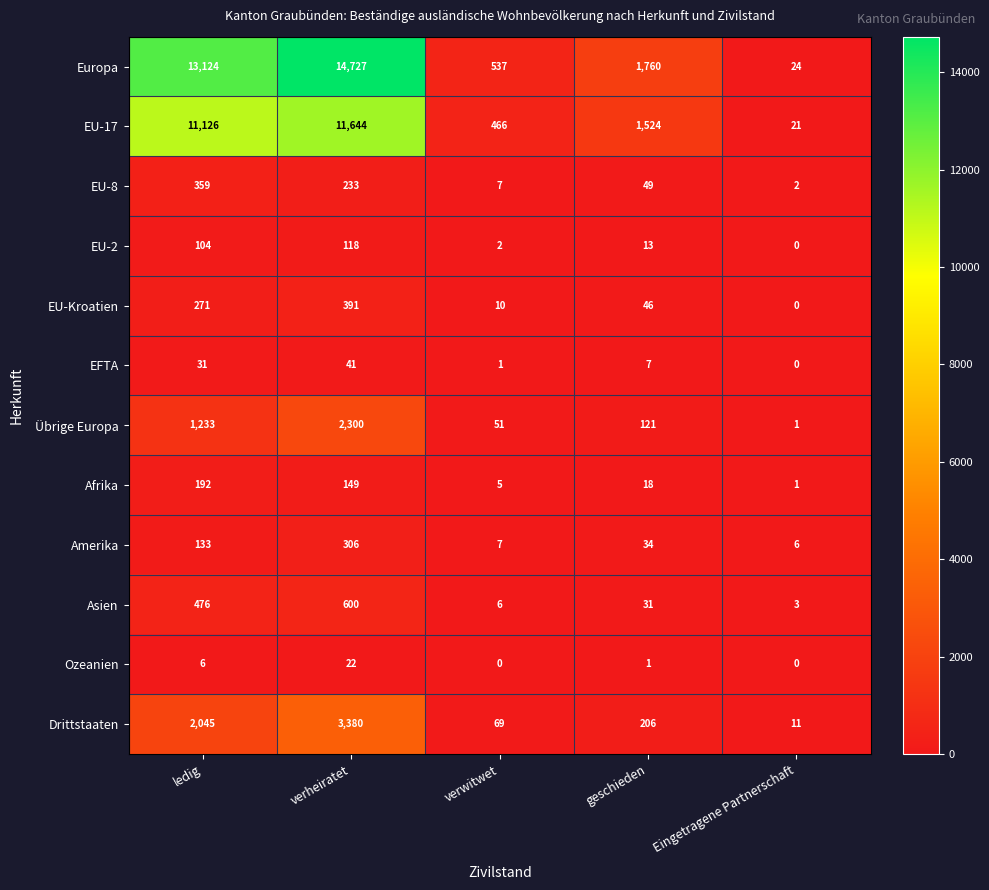

Rank the series by their maximum value, from lowest to highest.

Ozeanien, EFTA, EU-2, Afrika, Amerika, EU-8, EU-Kroatien, Asien, Übrige Europa, Drittstaaten, EU-17, Europa